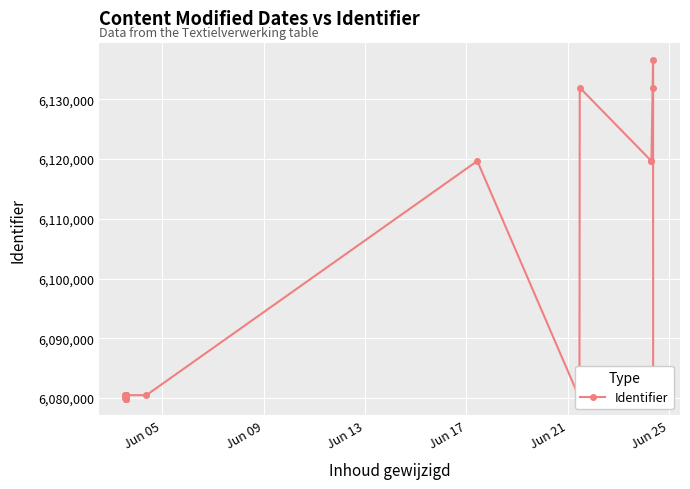

How many points are higher than both their immediate neighbors (excluding endpoints)?

6